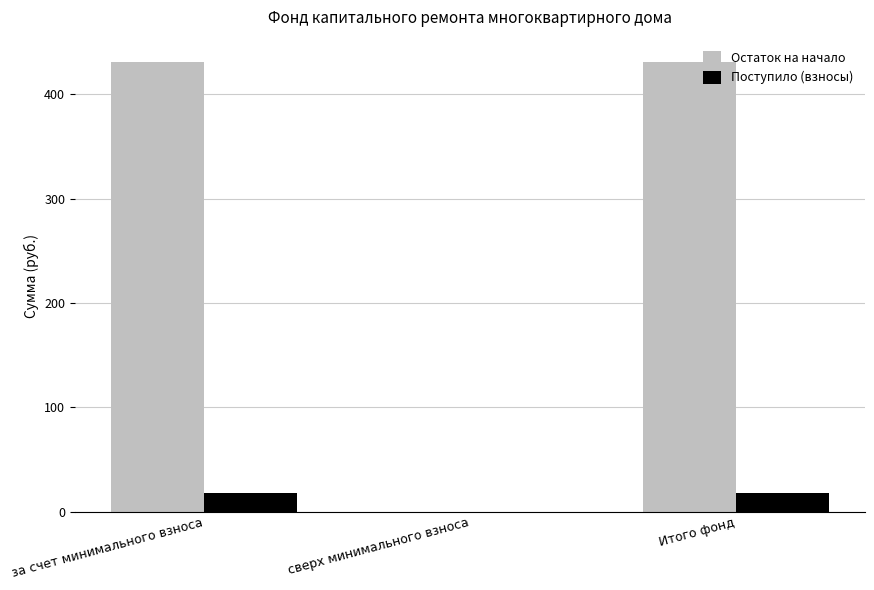

How many data points in Поступило (взносы) are above 18?

2